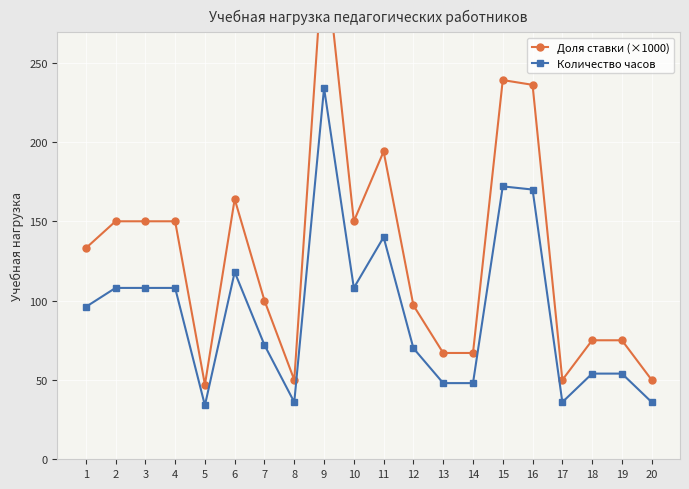

True or false: Доля ставки (×1000) and Количество часов cross at least once.

False